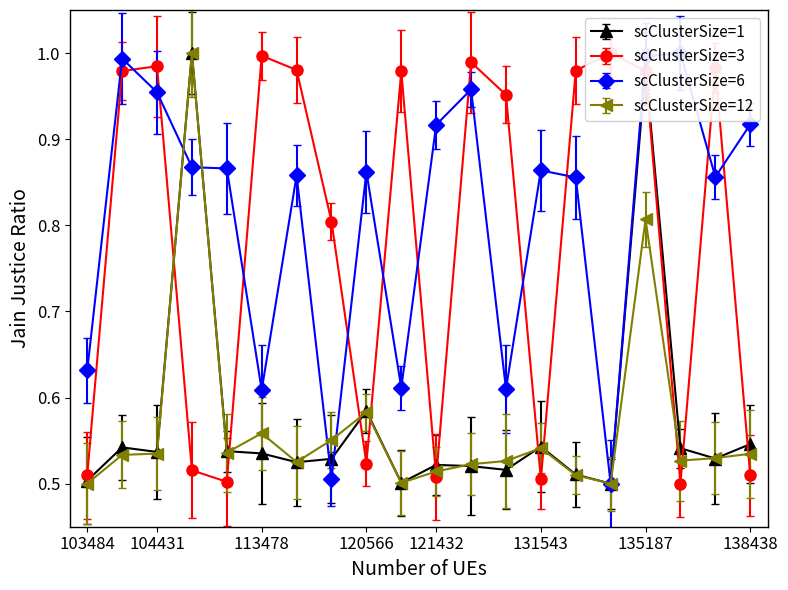

How many lines are shown in the chart?

4